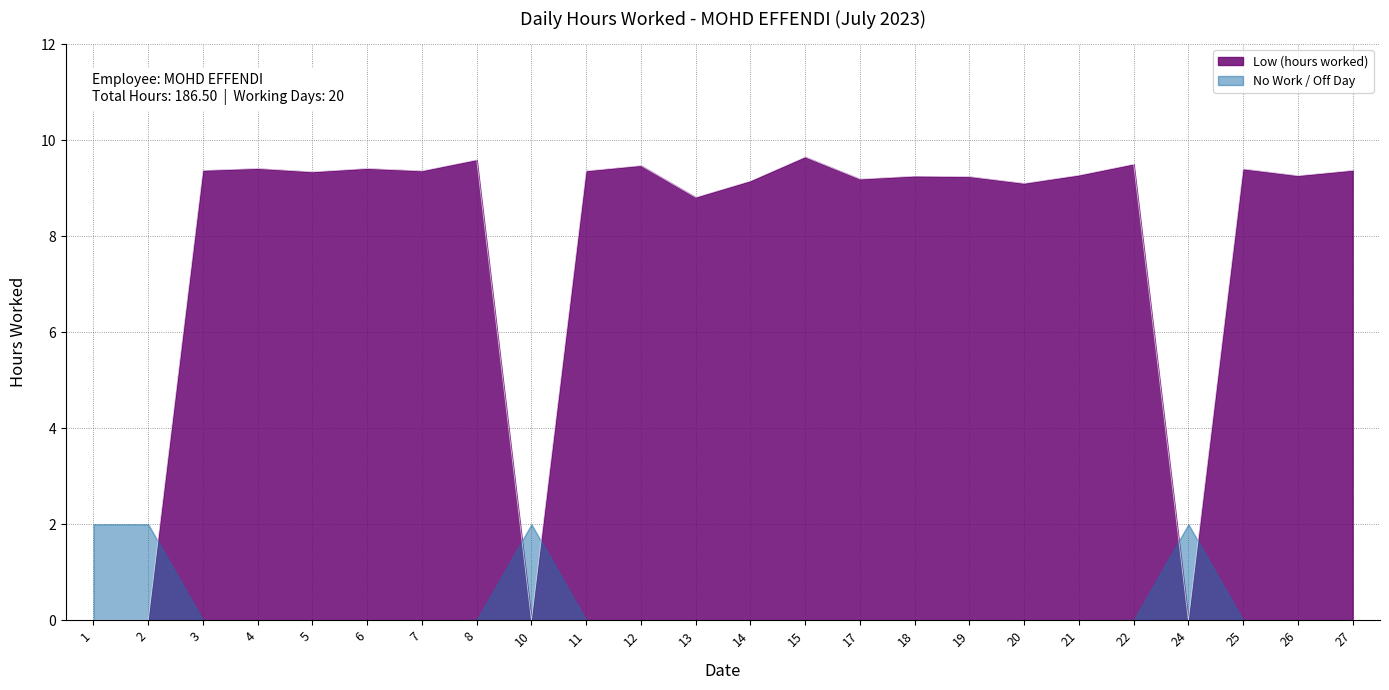

Between 20 and 18, which is larger?

18